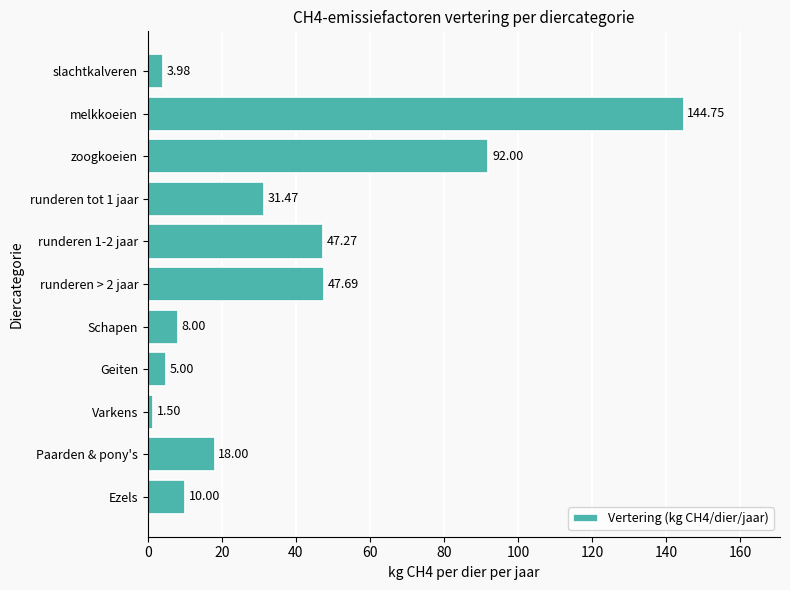

What is the sum of the values at Varkens and Ezels?

11.5